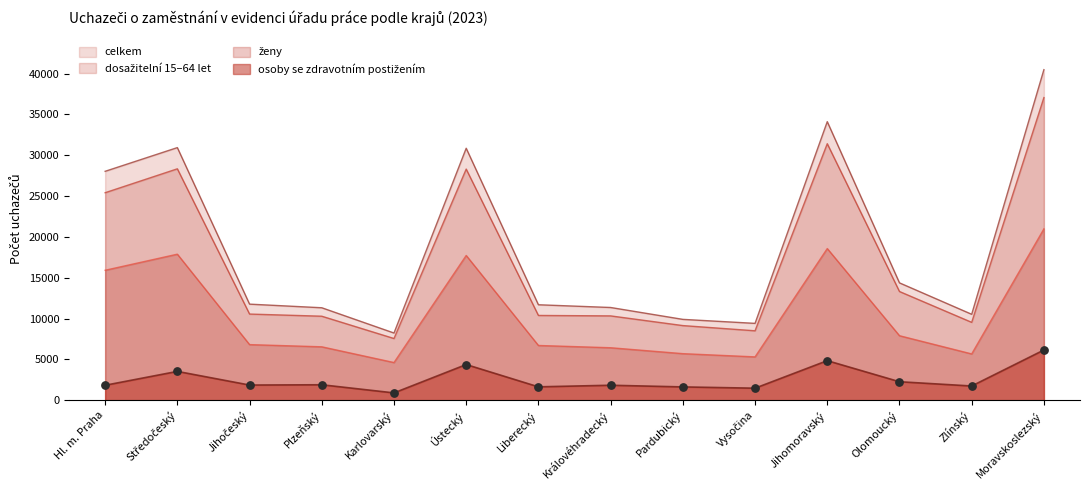

Which series has the largest total across all categories?

celkem